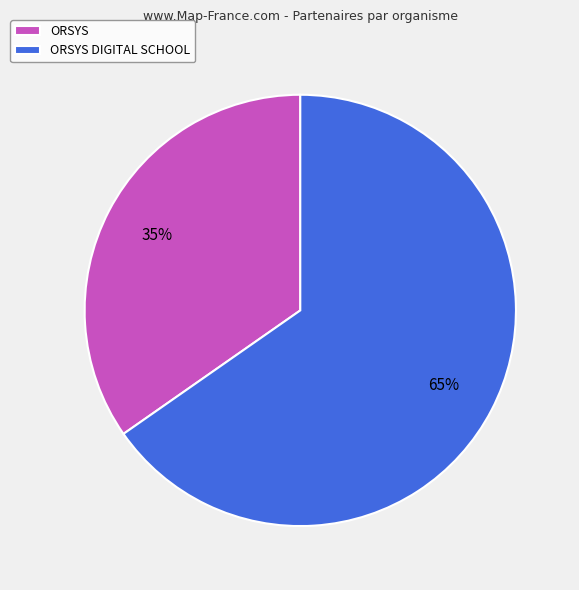

Rank the categories by value from lowest to highest.

ORSYS, ORSYS DIGITAL SCHOOL